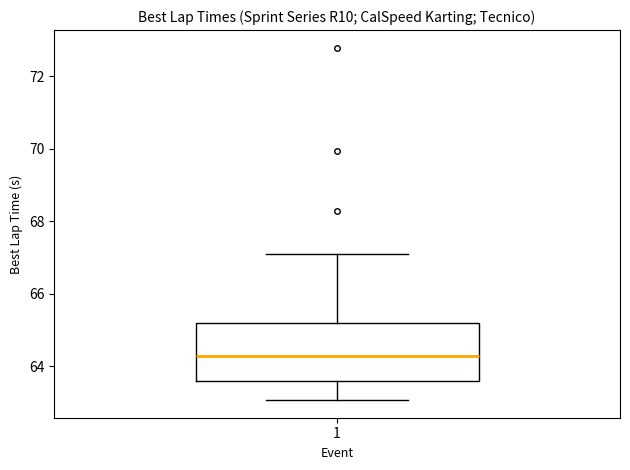

Transcribe this box plot: give where the median line is, the range the box spans, and where the two whiskers end, as read against the y-axis. The values are not printed on the chart, so give them approximately, as read against the axis.

median 64.2, box 63.6 to 65.2, whiskers 63.0 to 67.0